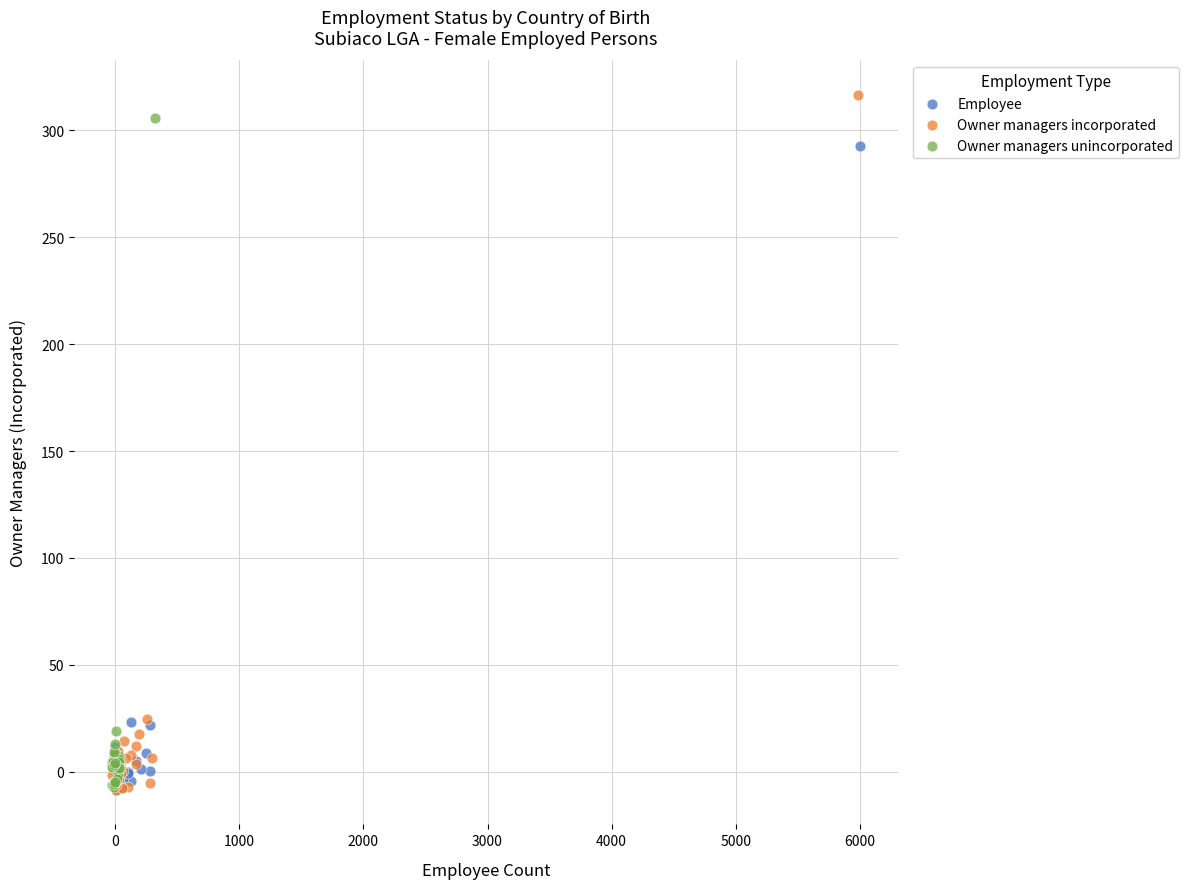

Which series reaches the maximum Y coordinate?

Owner managers incorporated